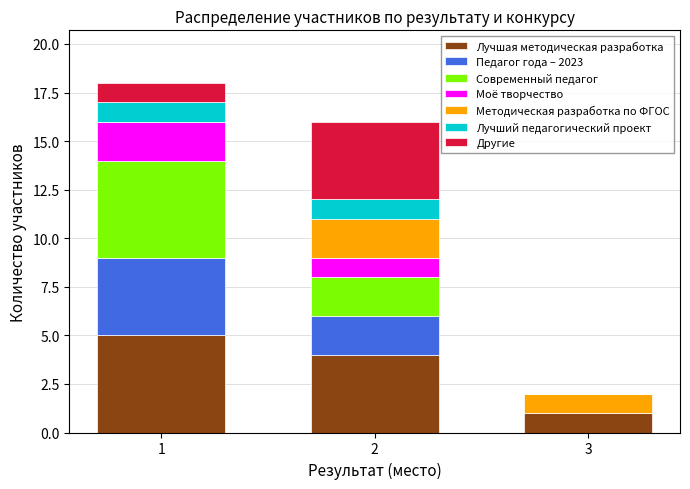

True or false: Лучшая методическая разработка has a value of 4 at 2.

True